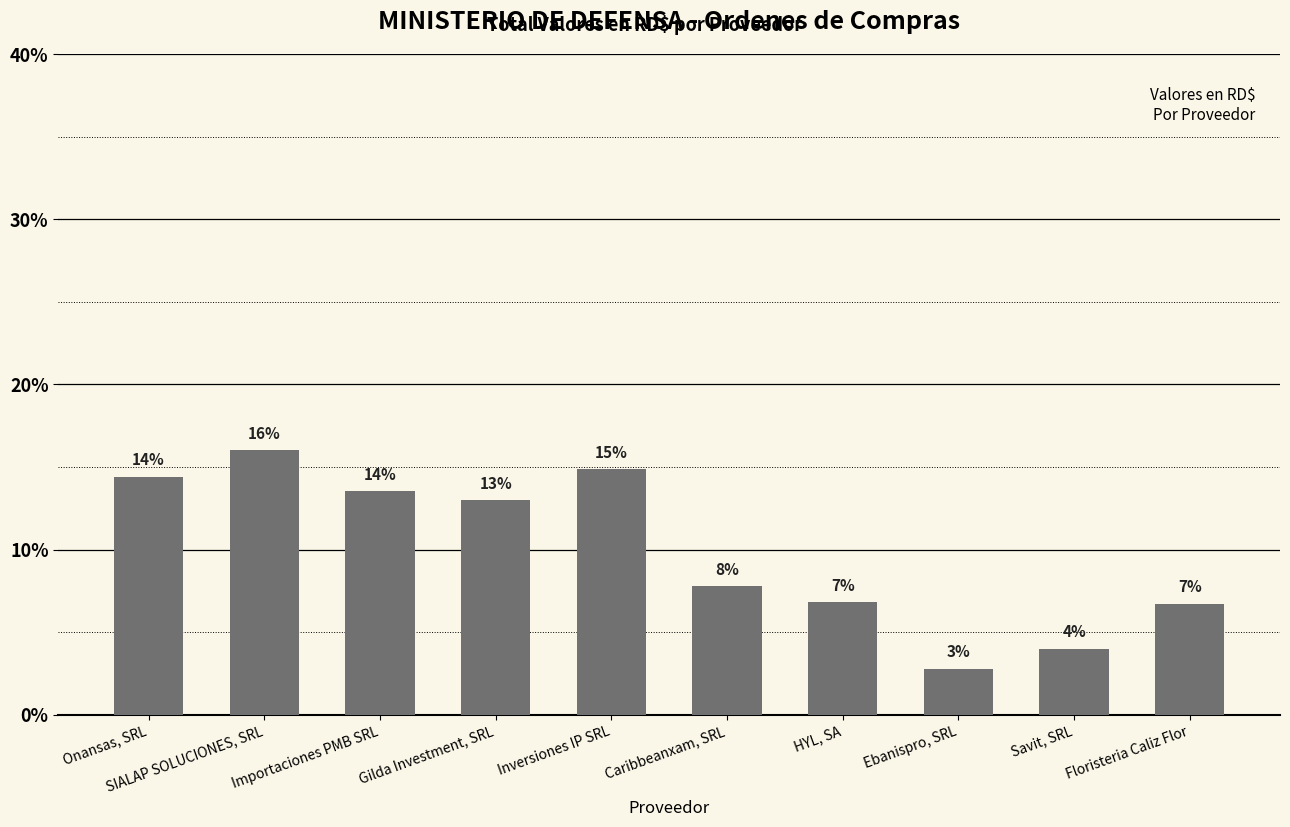

What is the value of the 2nd bar from the left?

16.0